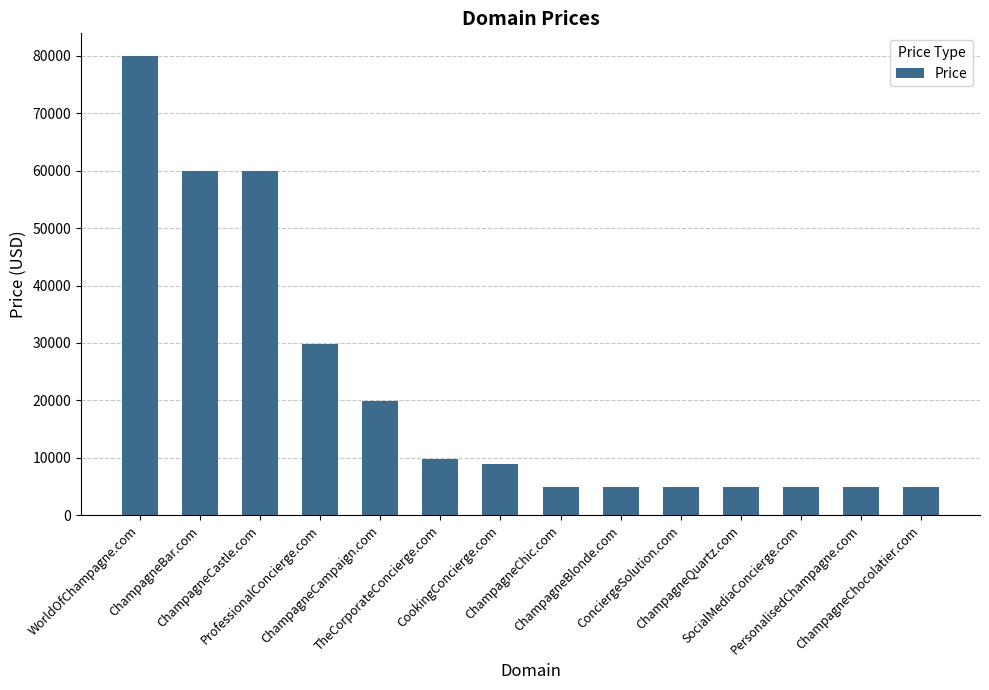

What is the difference between the second highest and minimum values?

55000